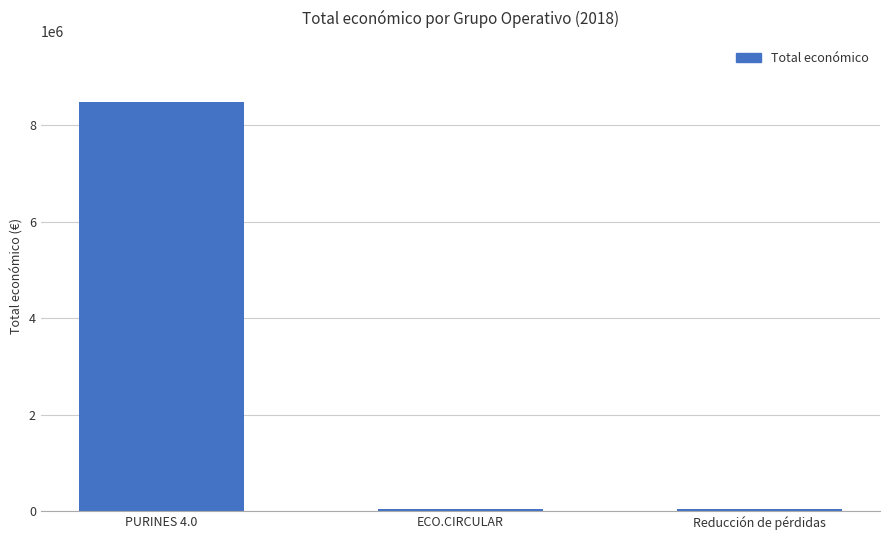

Which has a higher value, PURINES 4.0 or ECO.CIRCULAR?

PURINES 4.0